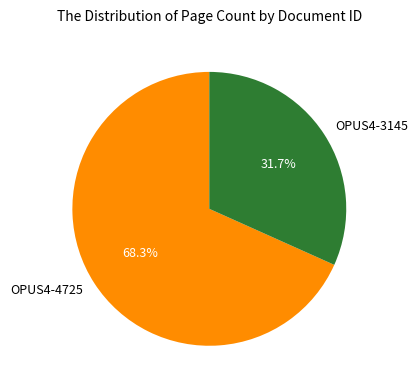

What percentage is the OPUS4-3145 slice, to the nearest percent?

32%